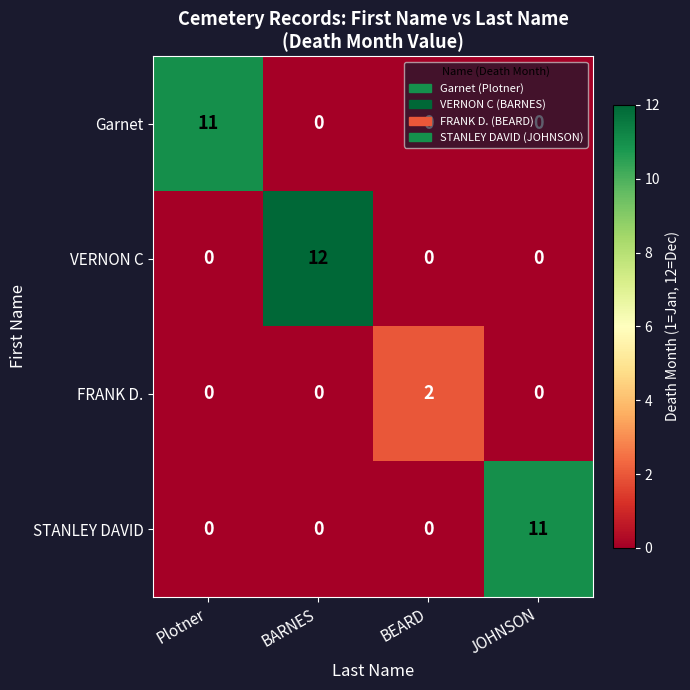

Which series has the largest total across all categories?

VERNON C